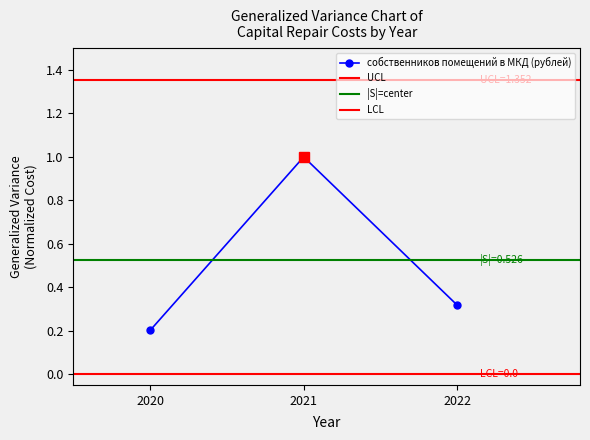

The value at 2022 is 0.3. True or false?

True